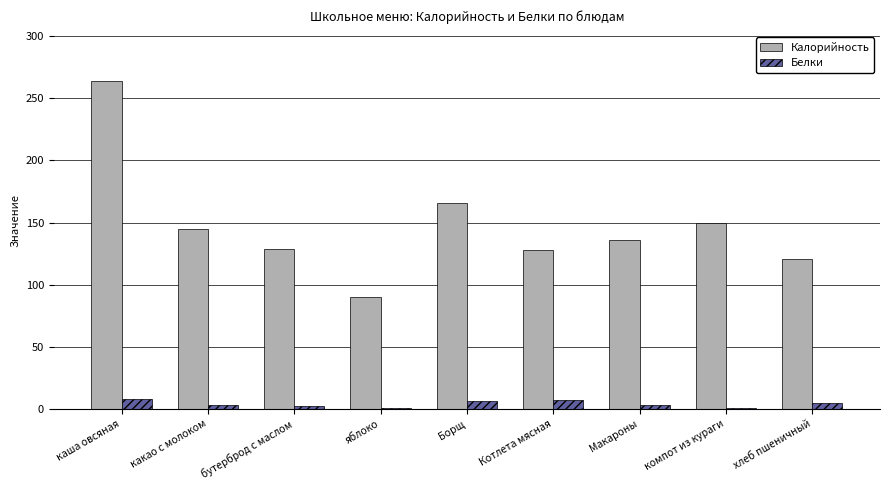

What is the maximum value shown in the chart?

264.0